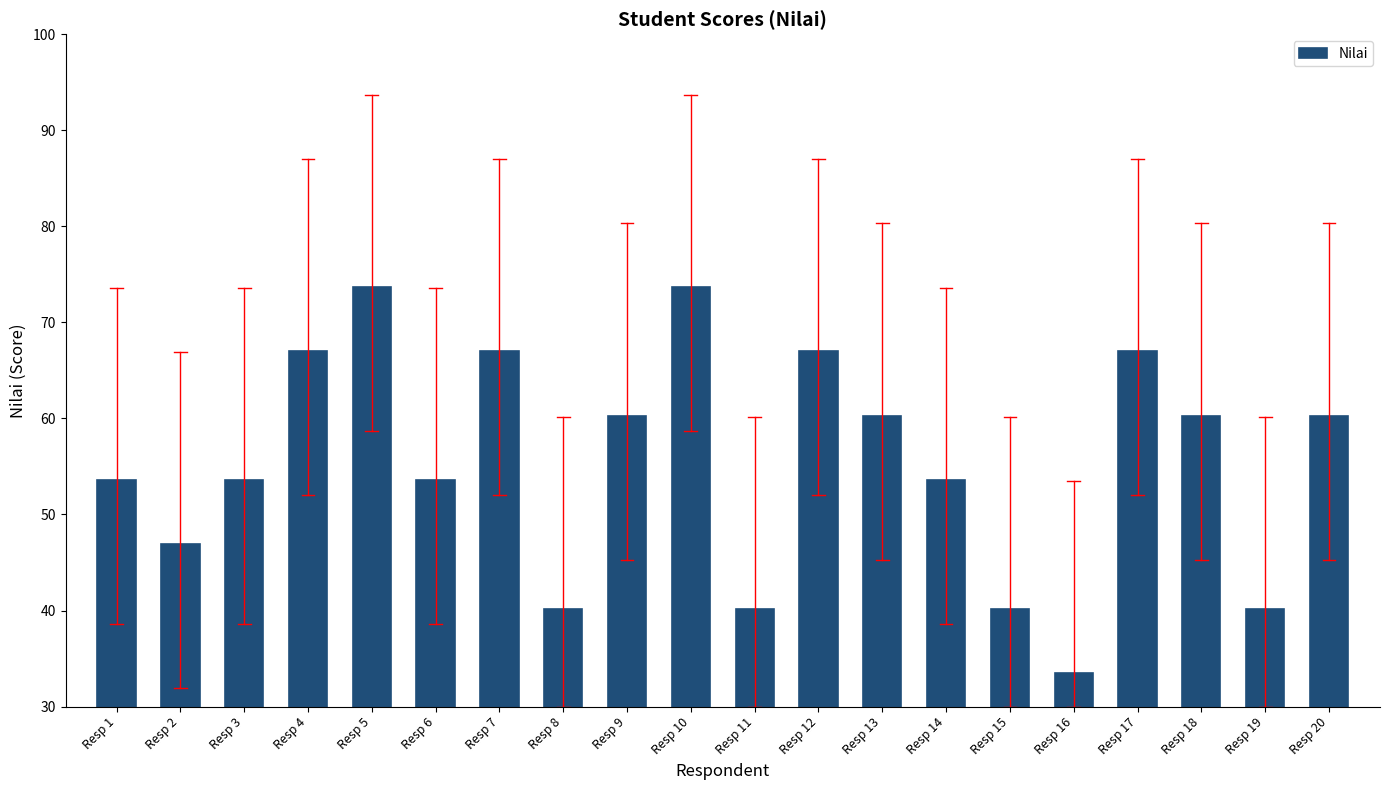

Which category has the lowest value across all series?

Resp 16